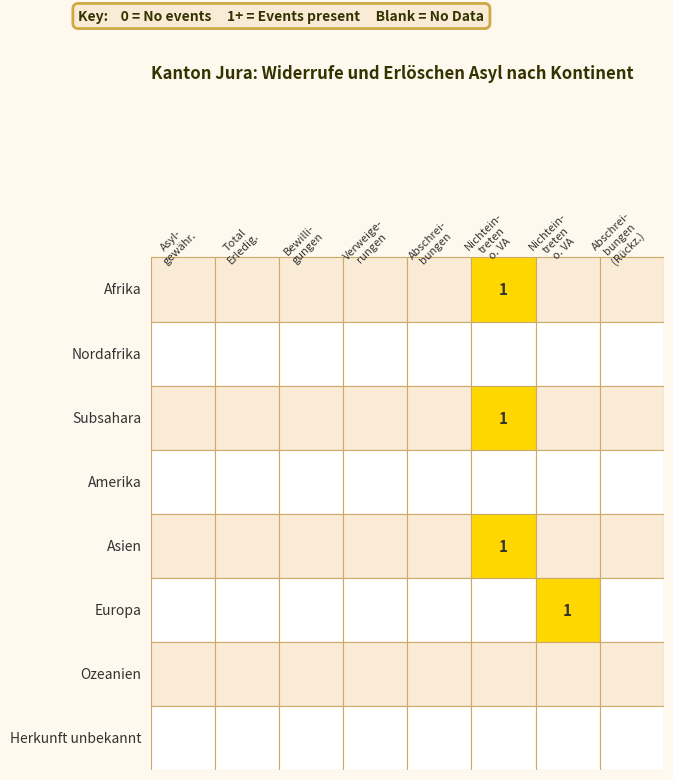

Is the value of Amerika at 1 greater than the value of Europa at 6?

No